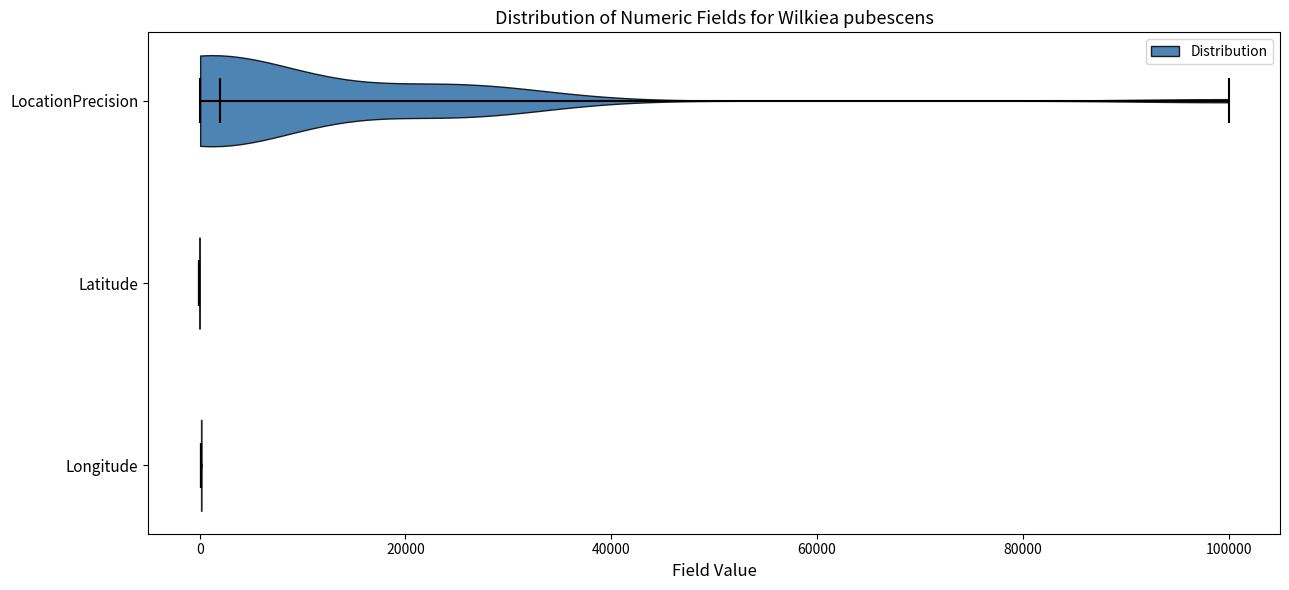

Where does the median line of the violin for Latitude sit on the x-axis? The values are not printed on the chart, so give them approximately, as read against the axis.

0